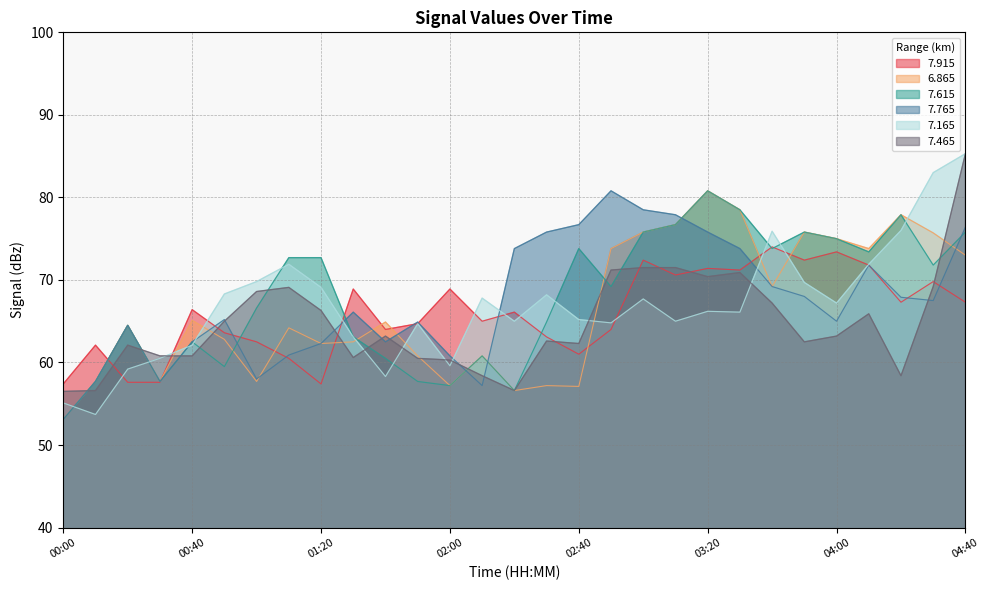

Which series has the largest total across all categories?

  7.615